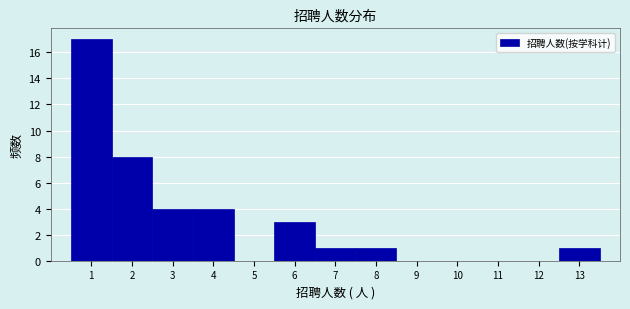

Over which range of the x-axis is the bar tallest?

0.5 to 1.5